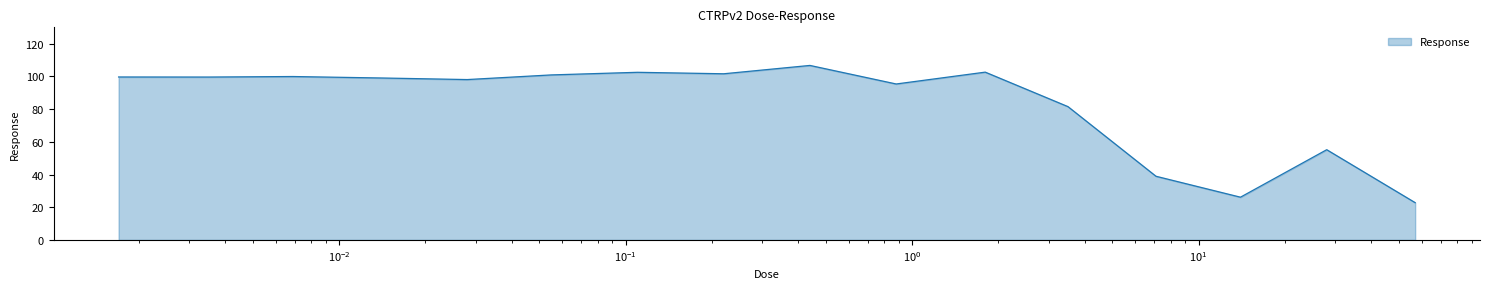

How many lines are shown in the chart?

1